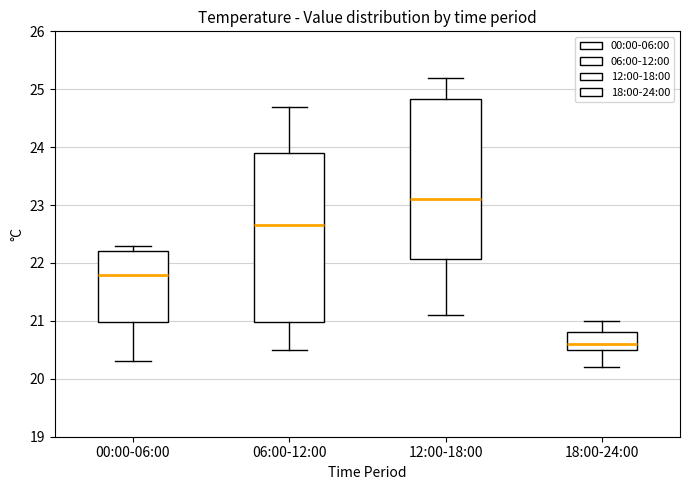

Comparing the boxes themselves (not the whiskers), which one is the tallest?

06:00-12:00